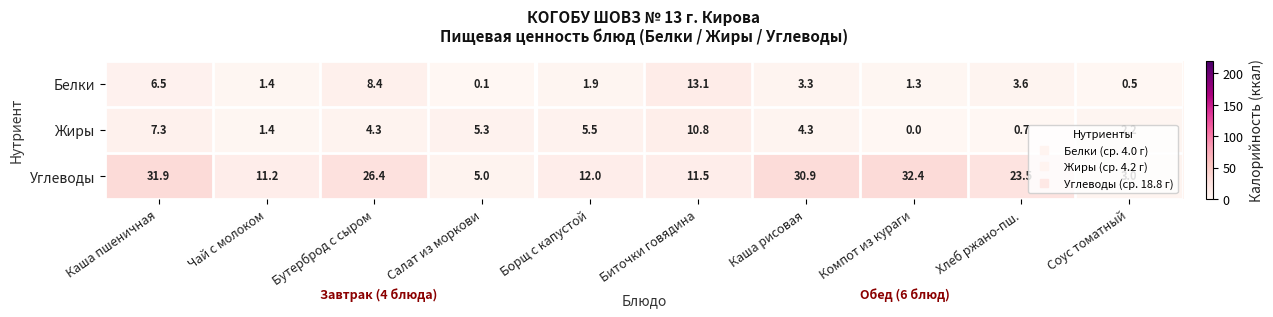

What is the difference between the maximum and second lowest values in the Жиры series?

10.1